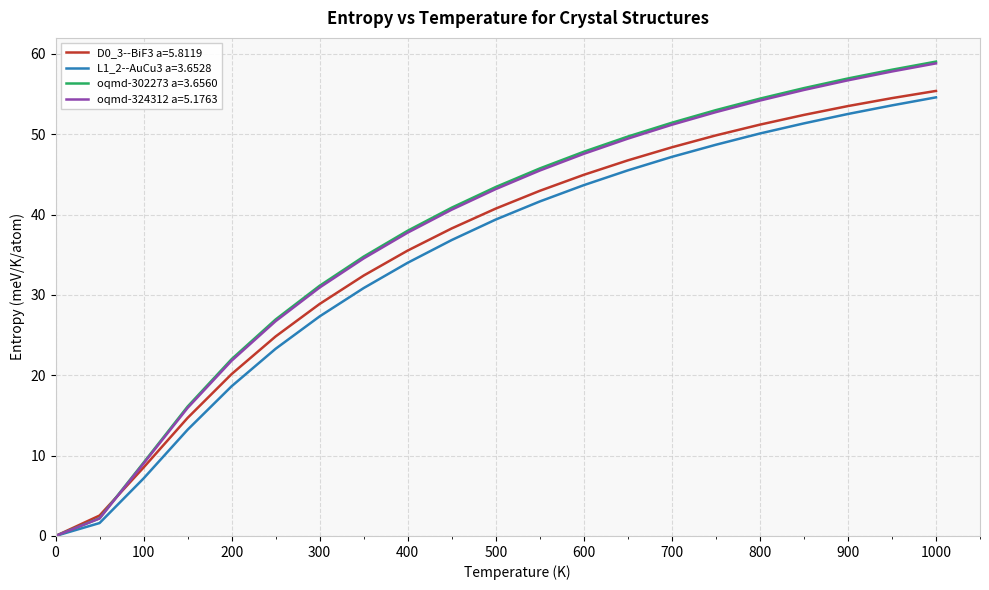

Which series has the largest range (max minus min)?

oqmd-302273 a=3.6560